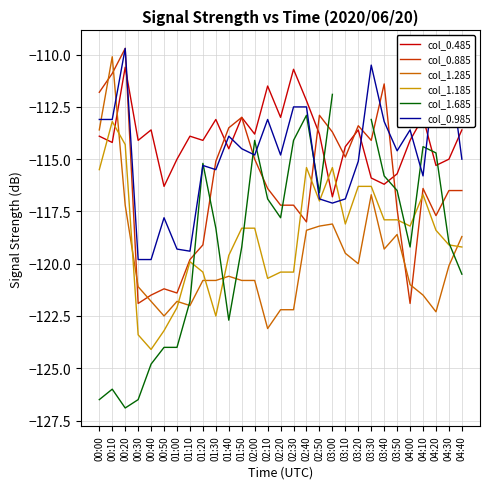

Where do col_1.285 and col_1.185 first cross each other?

00:10 and 00:20